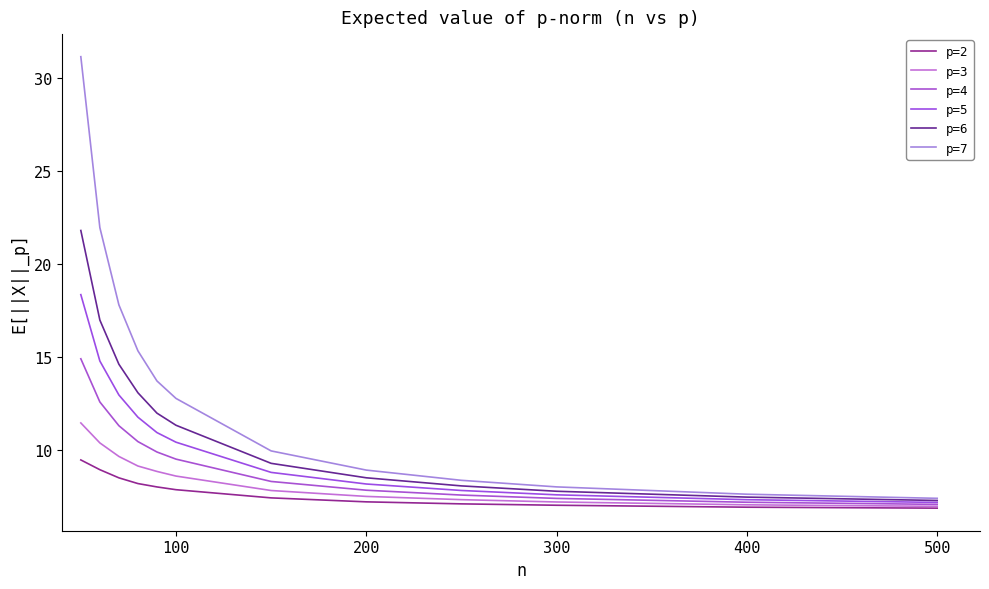

How many categories are shown in the chart?

12